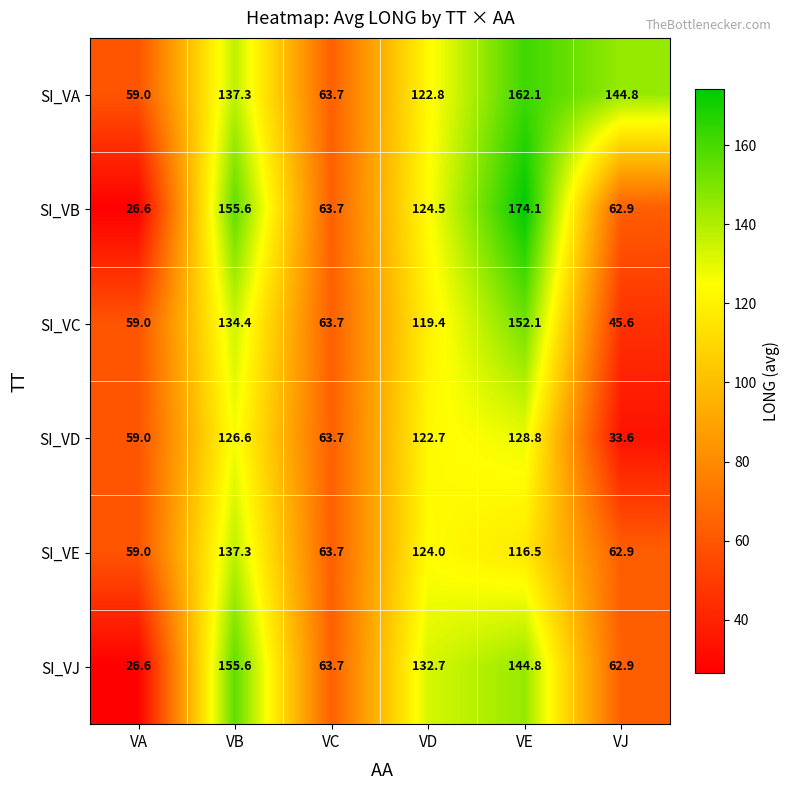

Where does the SI_VB series first go above 124?

VB